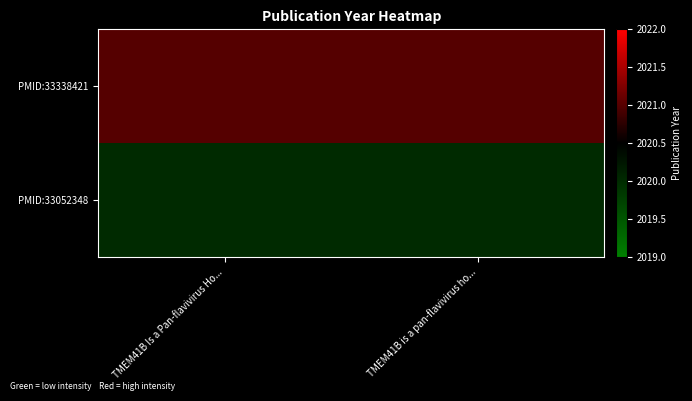

Reading left to right, what are all the values shown in this chart?

PMID:33338421: TMEM41B Is a Pan-flavivirus Ho...=2021	TMEM41B is a pan-flavivirus ho...=2021
PMID:33052348: TMEM41B Is a Pan-flavivirus Ho...=2020	TMEM41B is a pan-flavivirus ho...=2020